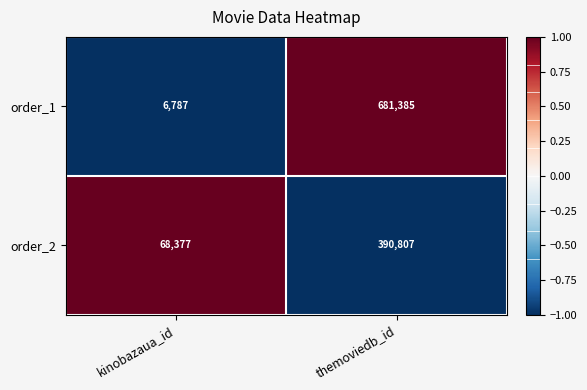

What is the difference between the order_2 values at kinobazaua_id and themoviedb_id?

322430